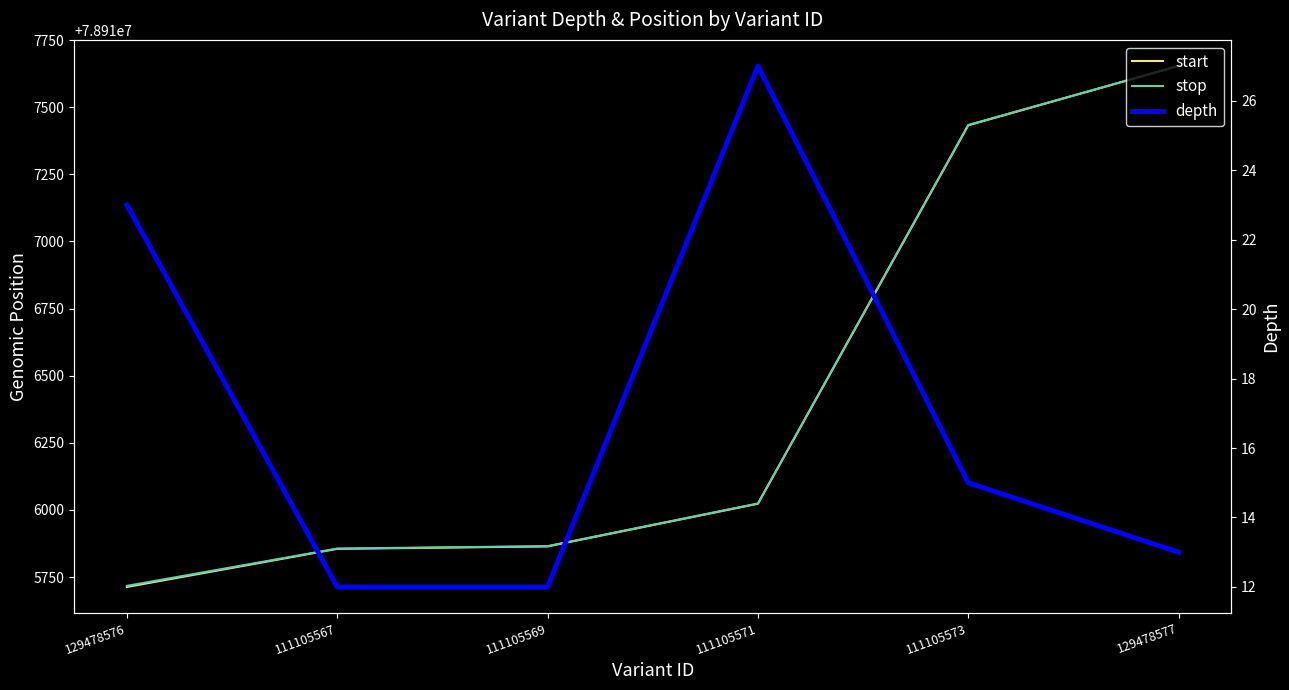

True or false: stop and start intersect in this chart.

False